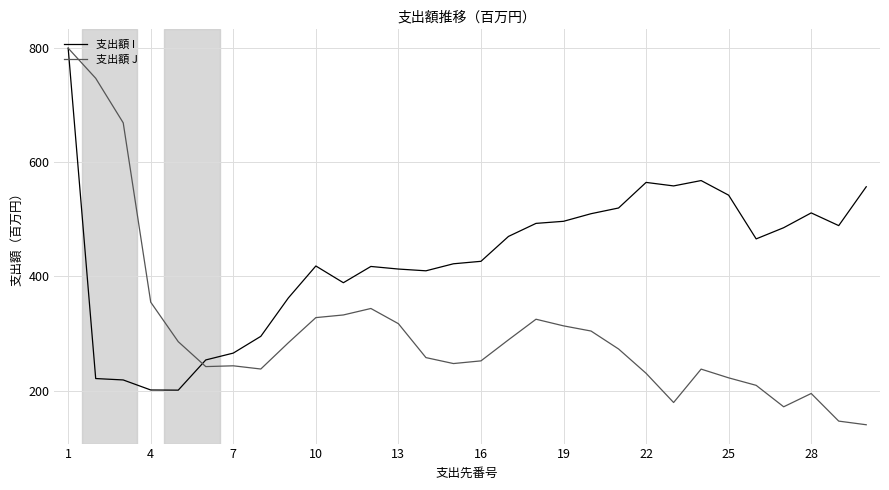

Which series has the largest range (max minus min)?

支出額 J